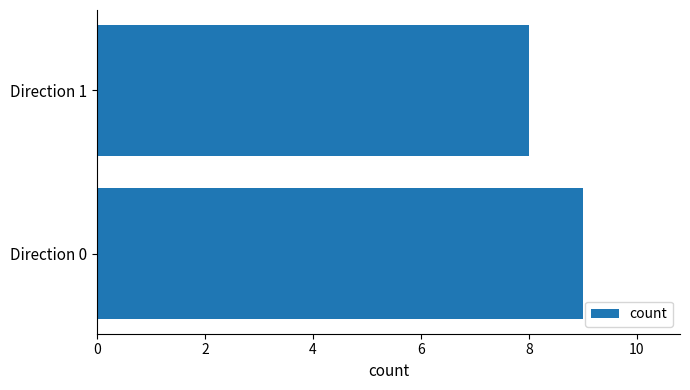

Between Direction 0 and Direction 1, which is larger?

Direction 0